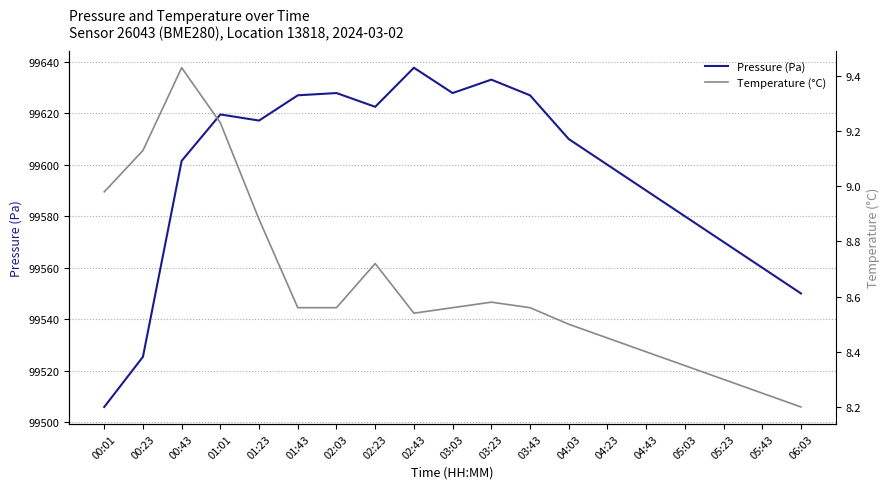

At which label does Pressure (Pa) first exceed 99610?

01:01